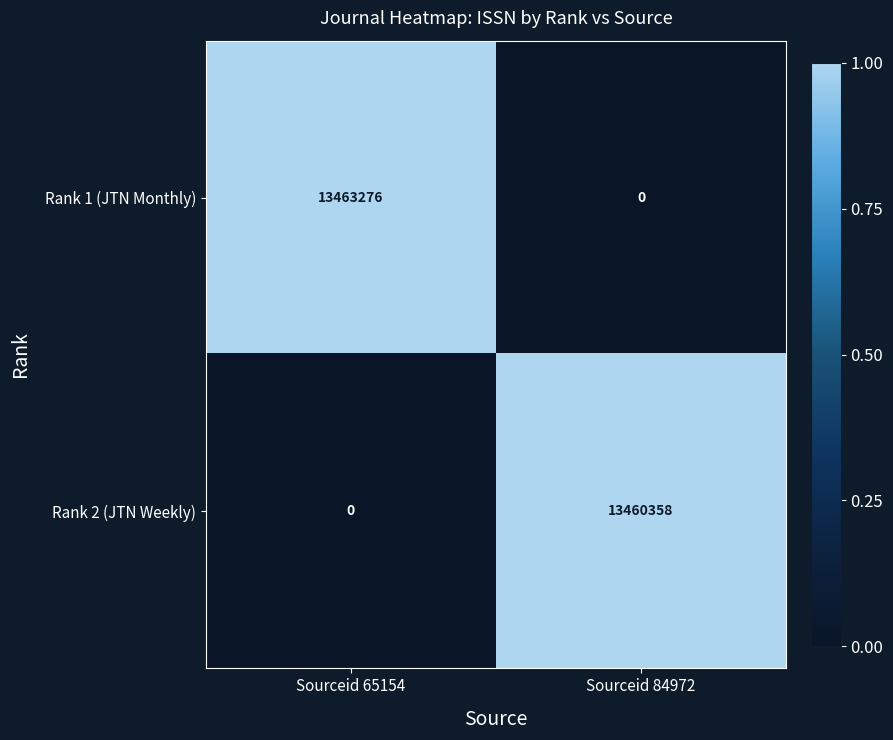

The value of Rank 2 (JTN Weekly) at Sourceid 84972 is 13460358. True or false?

True